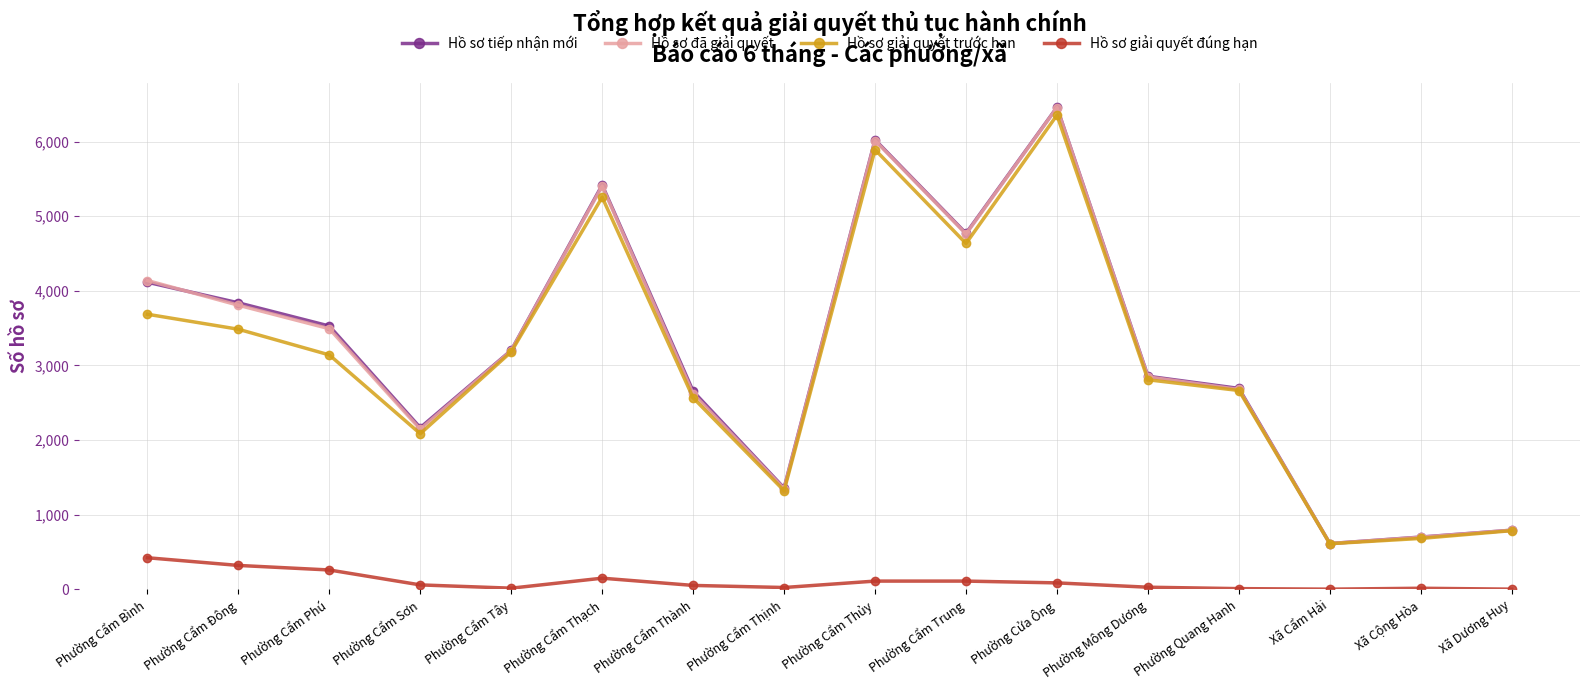

What is the label of the 4th point from the right?

Phường Quang Hanh